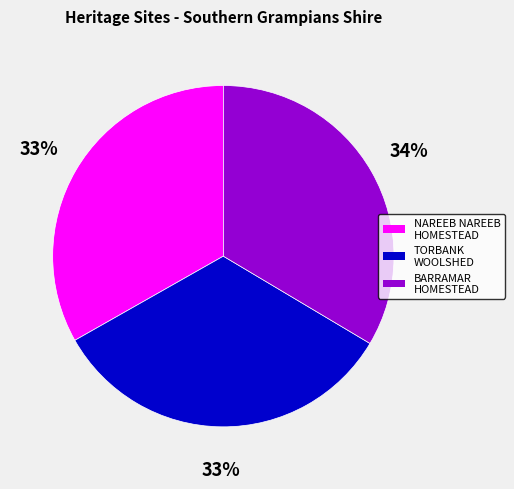

To the nearest percent, what is the average slice percentage?

33%